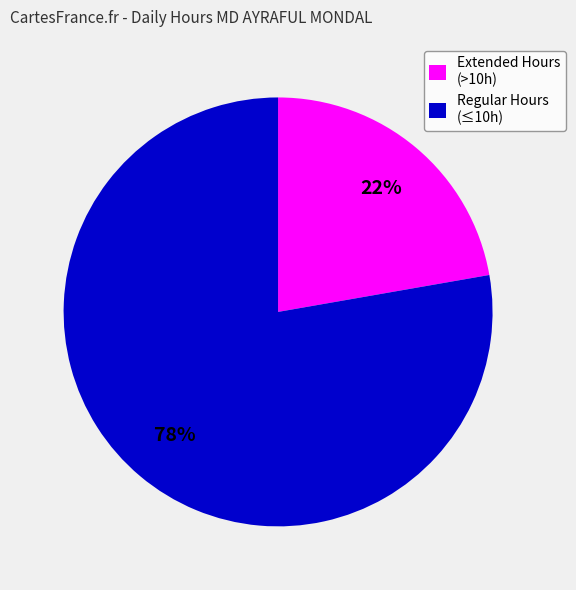

Is the sum of Regular Hours (≤10h) and Extended Hours (>10h) greater than half?

Yes